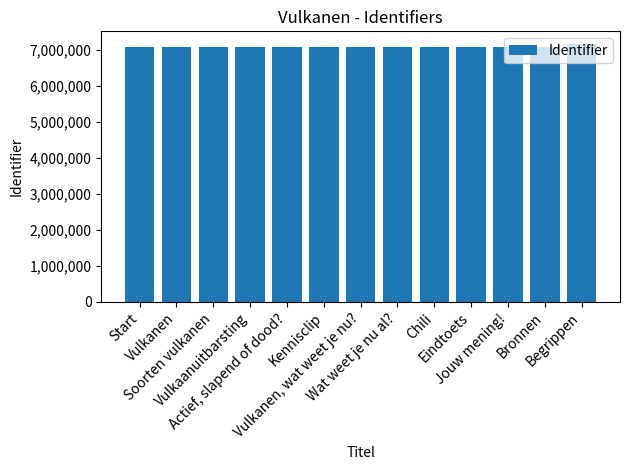

Rank the categories by value from lowest to highest.

Start, Vulkanen, Soorten vulkanen, Vulkaanuitbarsting, Actief, slapend of dood?, Kennisclip, Vulkanen, wat weet je nu?, Wat weet je nu al?, Chili, Eindtoets, Jouw mening!, Bronnen, Begrippen